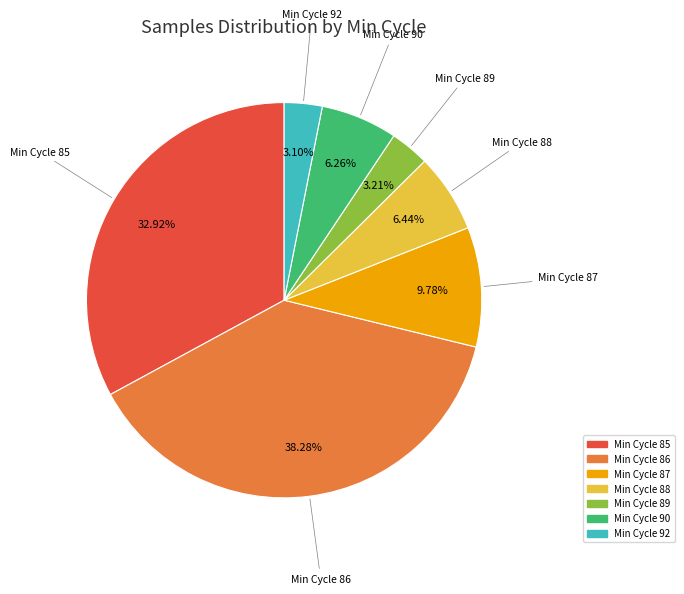

Is there a majority slice in this chart?

No